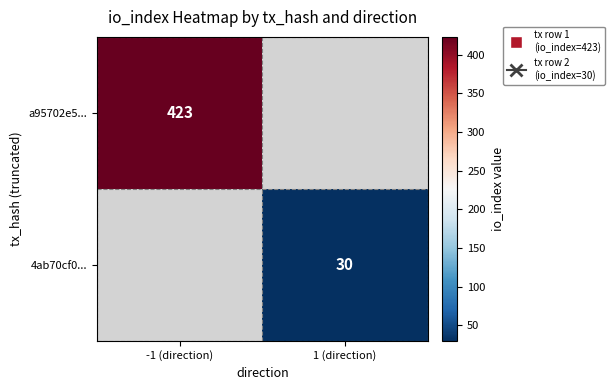

The a95702e5... series shows 182 at -1 (direction). True or false?

False